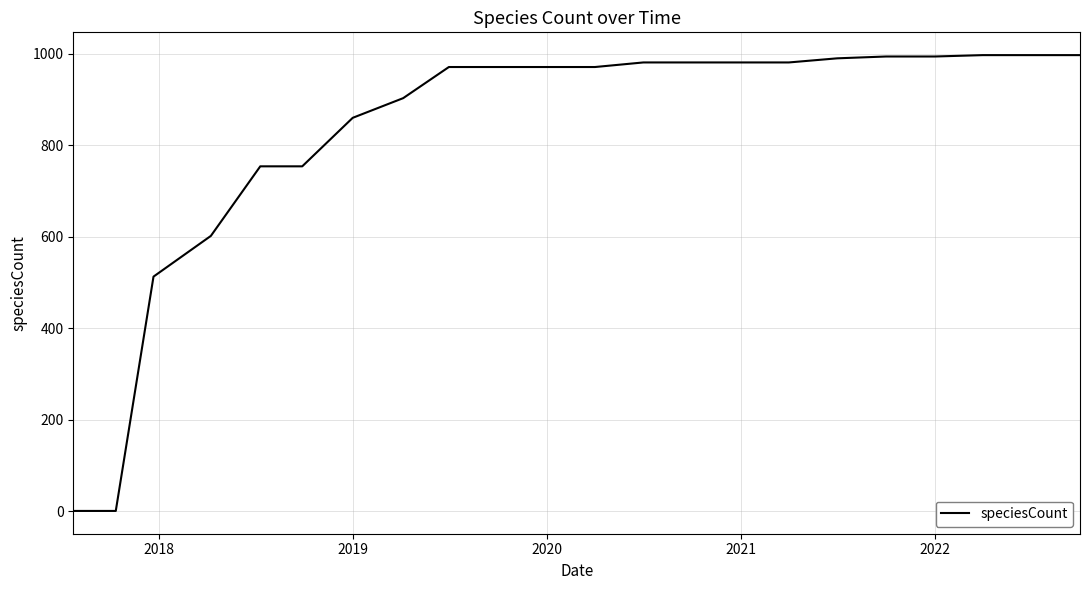

What is the maximum value shown in the chart?

997